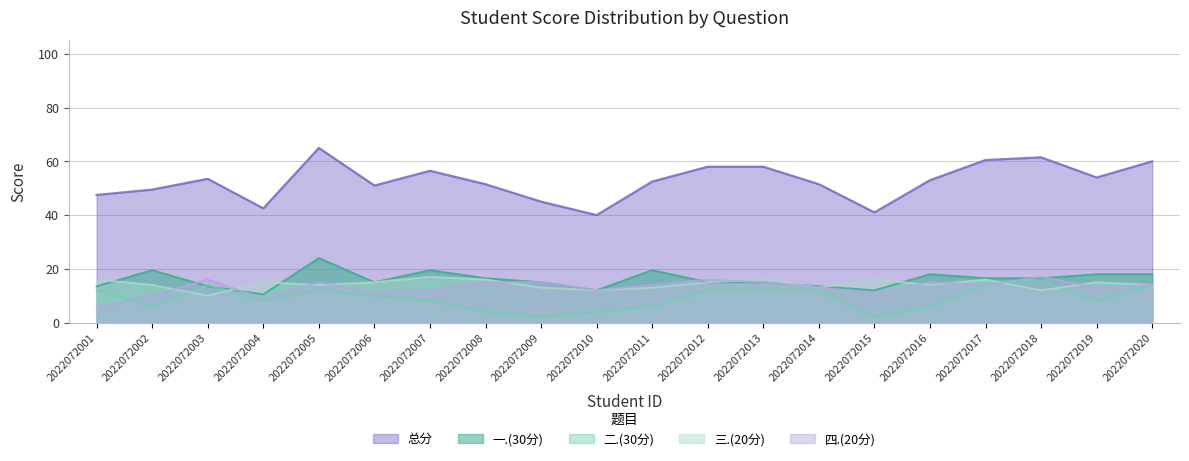

At which label does 总分 reach its minimum?

2022072010